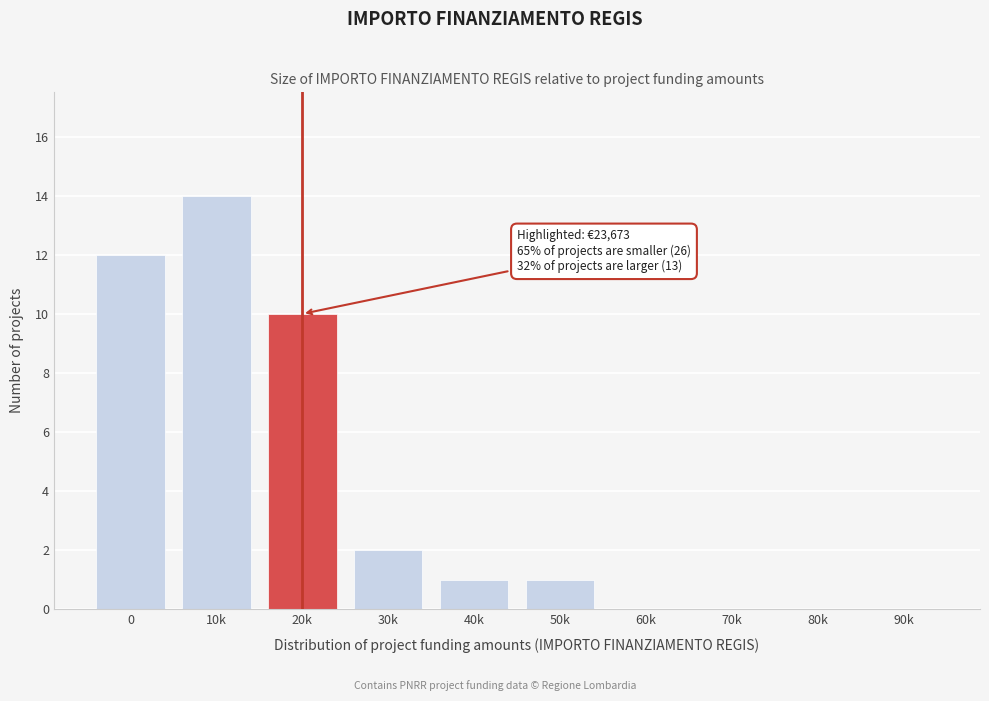

Reading left to right, what are all the values shown in this chart?

0=12	10k=14	20k=10	30k=2	40k=1	50k=1	60k=0	70k=0	80k=0	90k=0